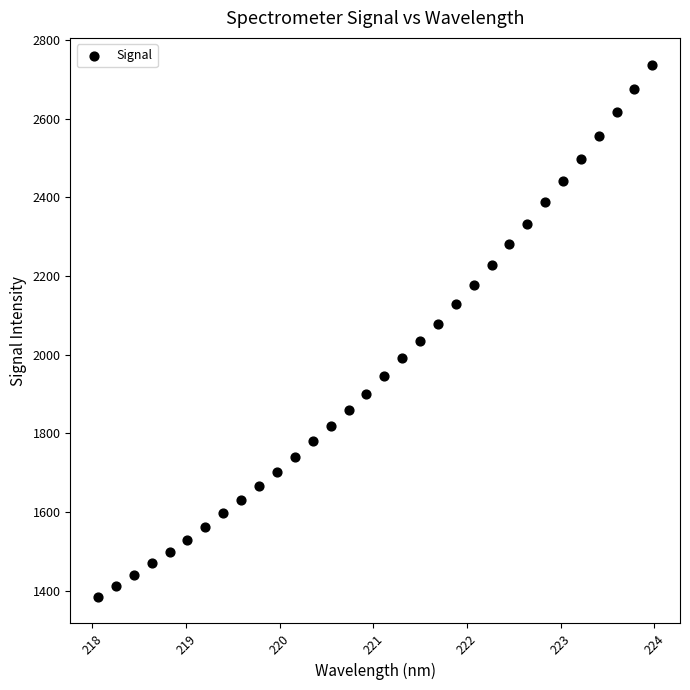

What is the range of X values (max minus min)?

5.9